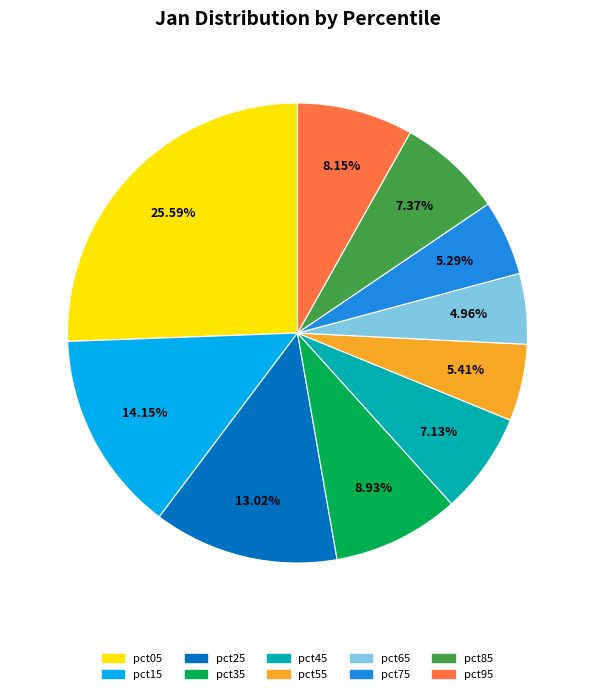

How many slices are in this pie chart?

10